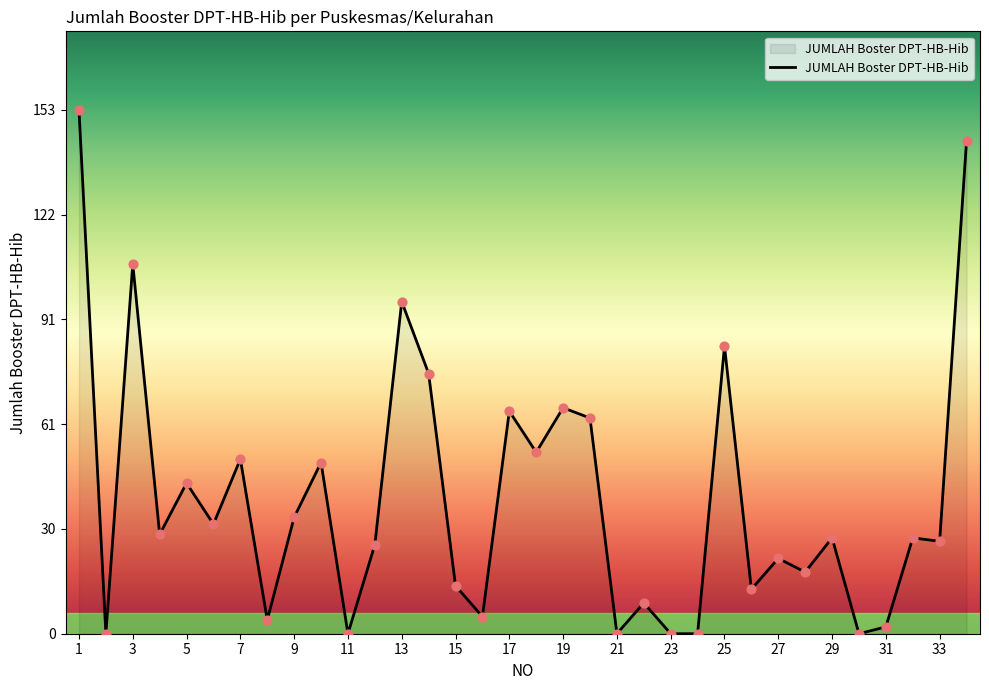

What is the difference between the maximum and minimum values?

153